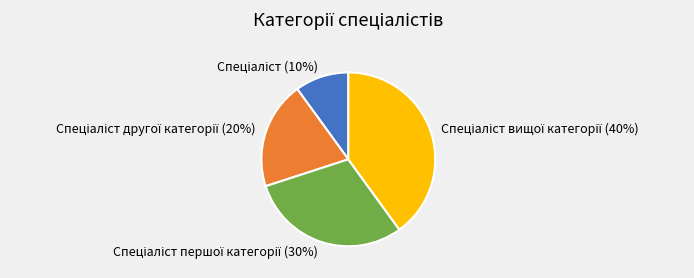

To the nearest percent, what is the average slice percentage?

25%